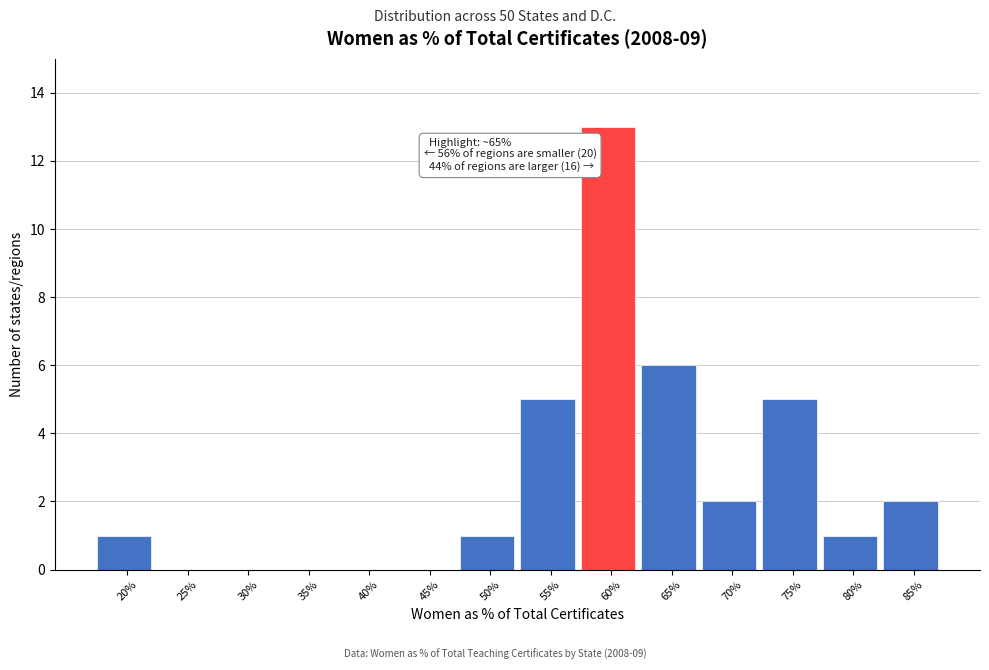

Reading left to right, transcribe all the data shown in this chart.

20%=1	25%=0	30%=0	35%=0	40%=0	45%=0	50%=1	55%=5	60%=13	65%=6	70%=2	75%=5	80%=1	85%=2